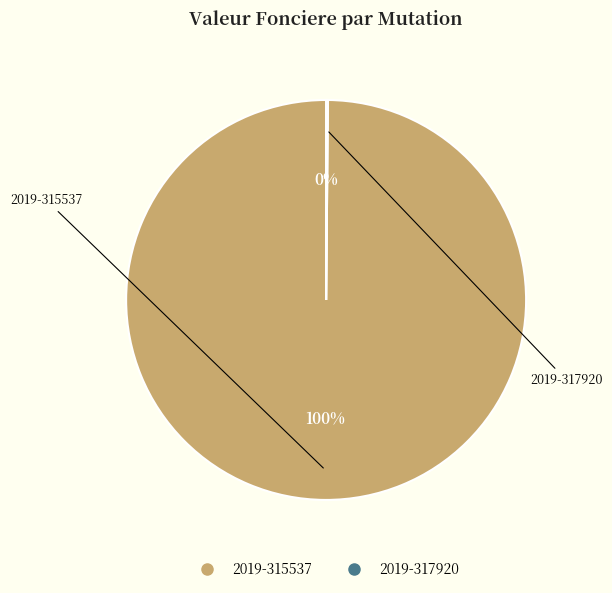

What percentage is the 2019-315537 slice, to the nearest percent?

100%